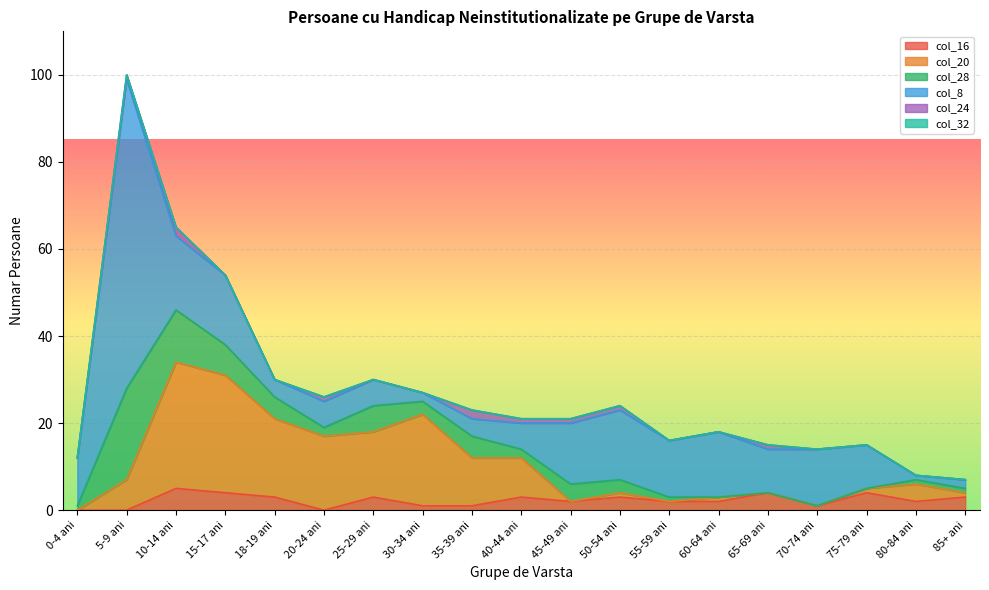

What are all the series names shown in the legend?

col_16, col_20, col_28, col_8, col_24, col_32